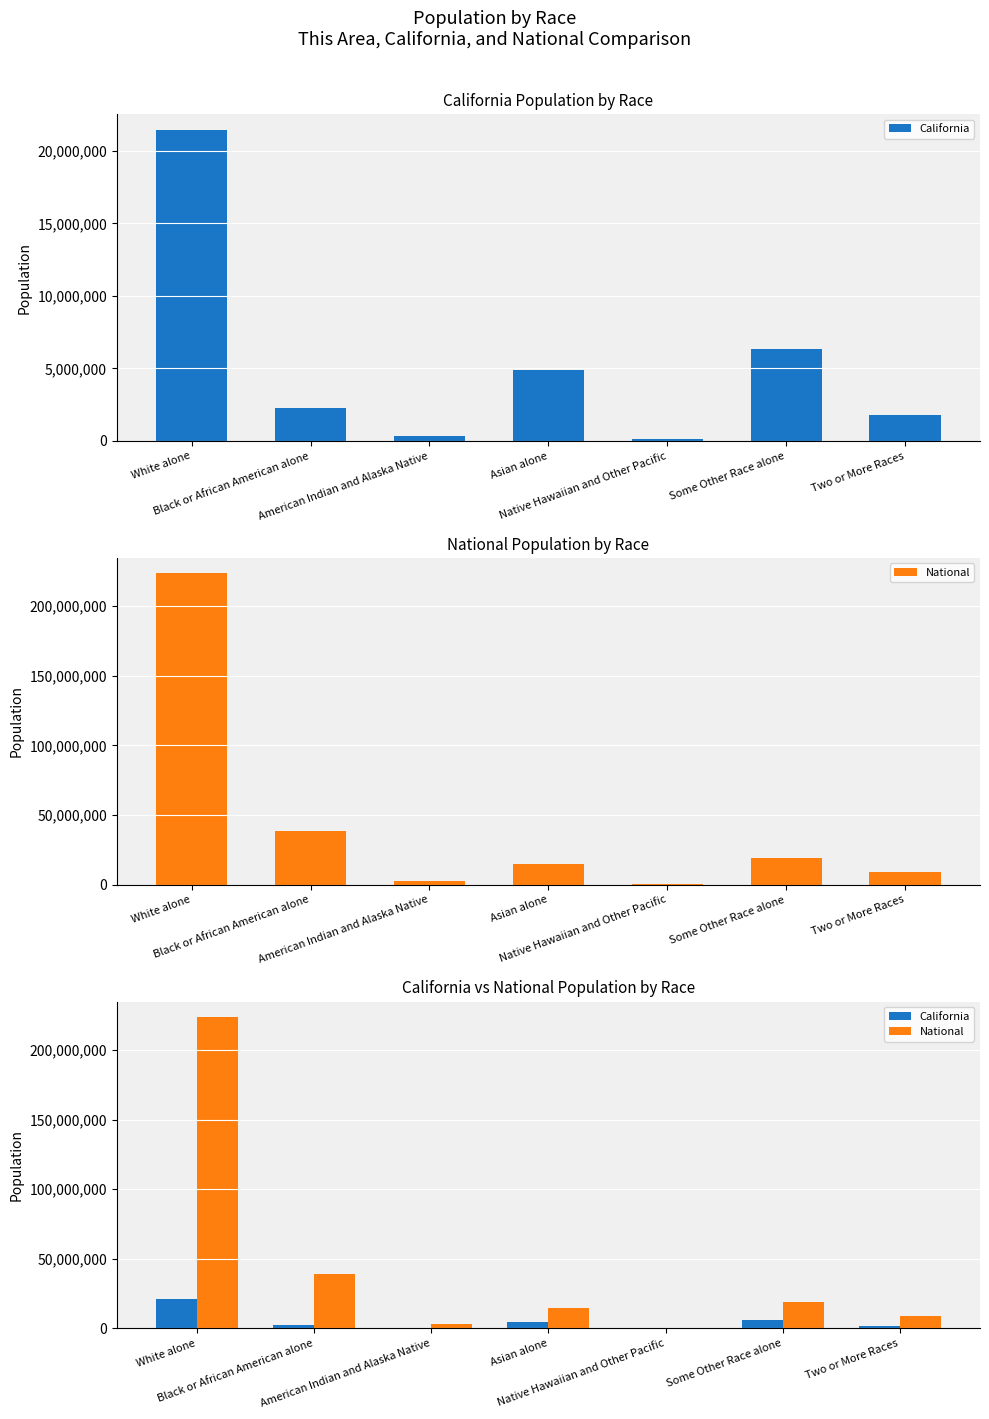

What position from the left is Native Hawaiian and Other Pacific?

5